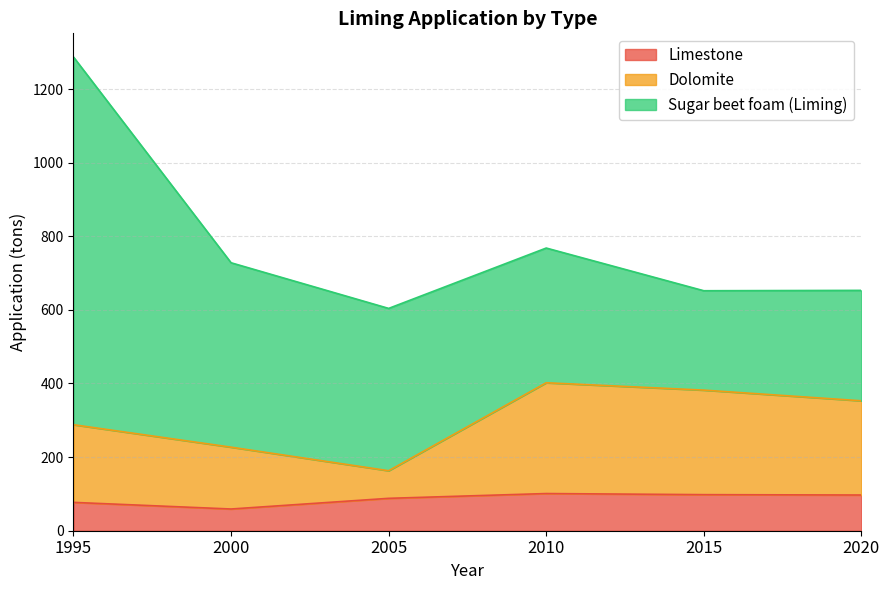

How many lines are shown in the chart?

3